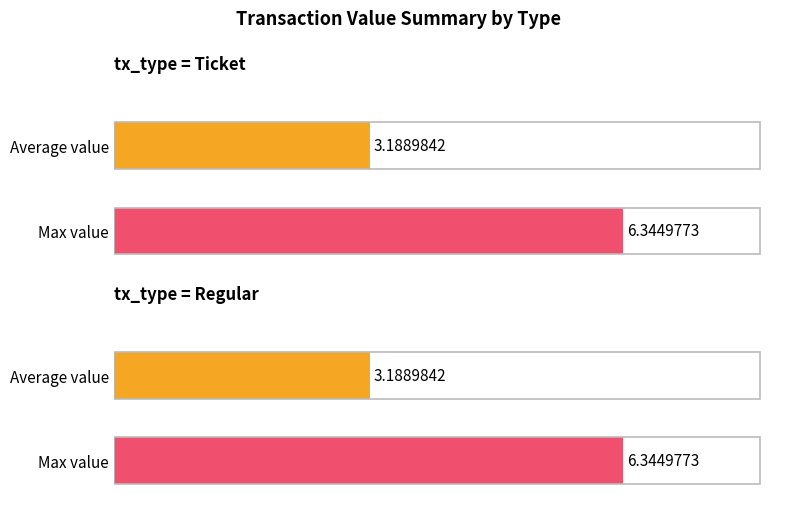

What is the maximum value shown in the chart?

6.3